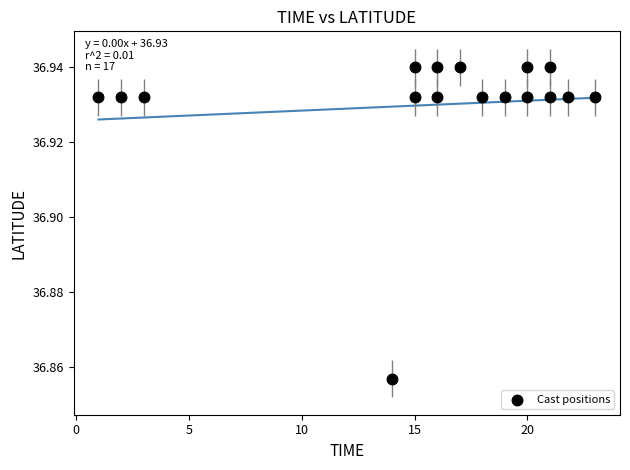

What is the range of X values (max minus min)?

22.0